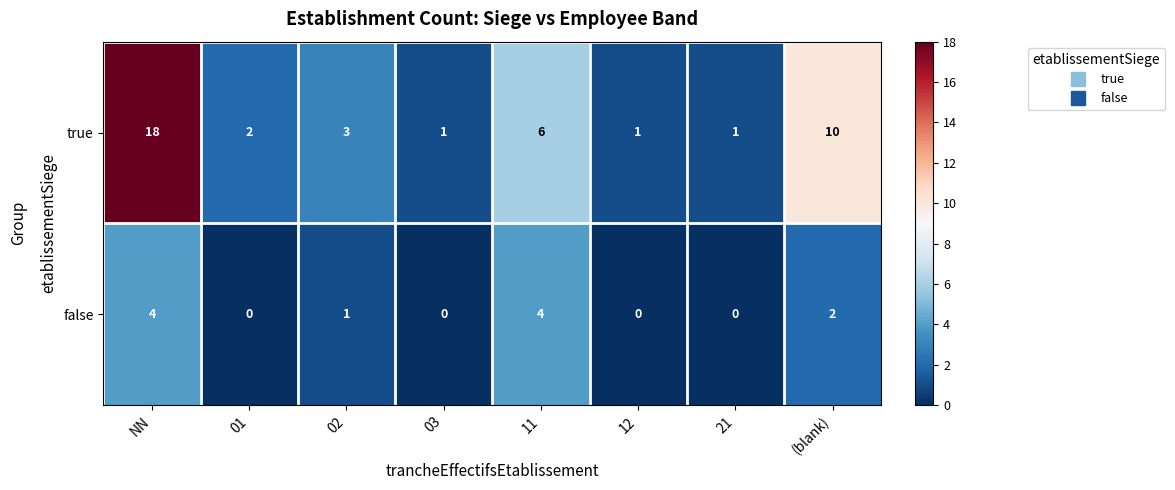

What is the difference between the maximum and minimum values in the false series?

4